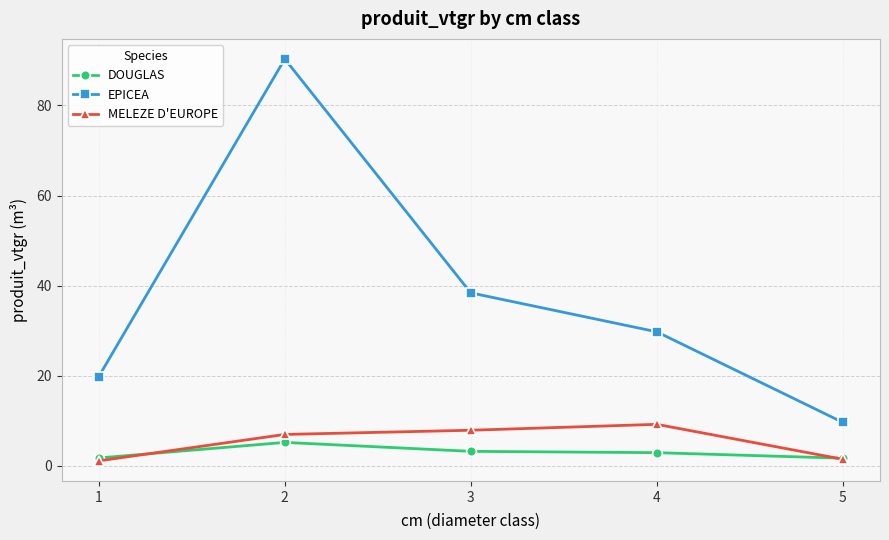

True or false: DOUGLAS and EPICEA cross at least once.

False